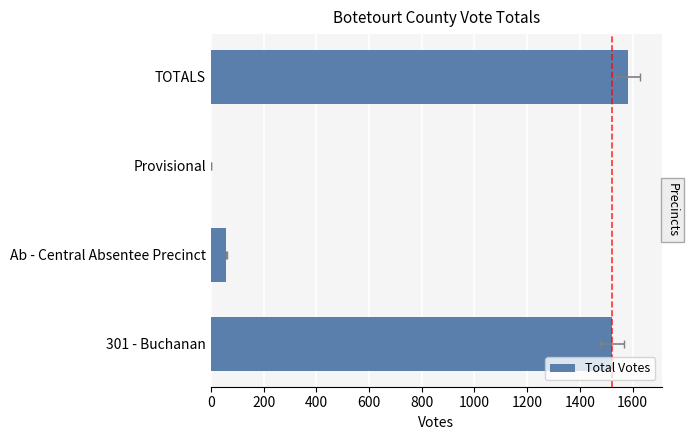

How many series are shown in this chart?

1